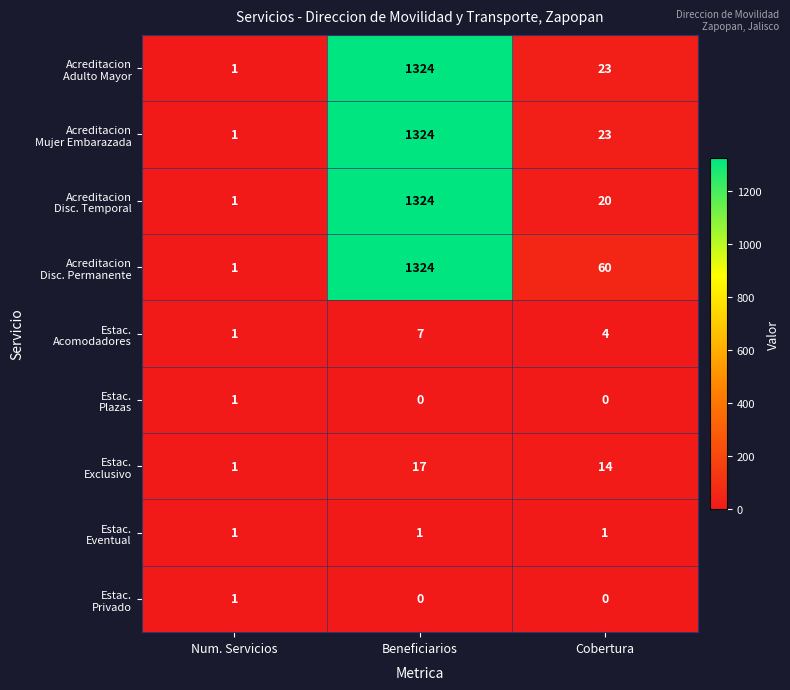

What is the maximum value shown in the chart?

1324